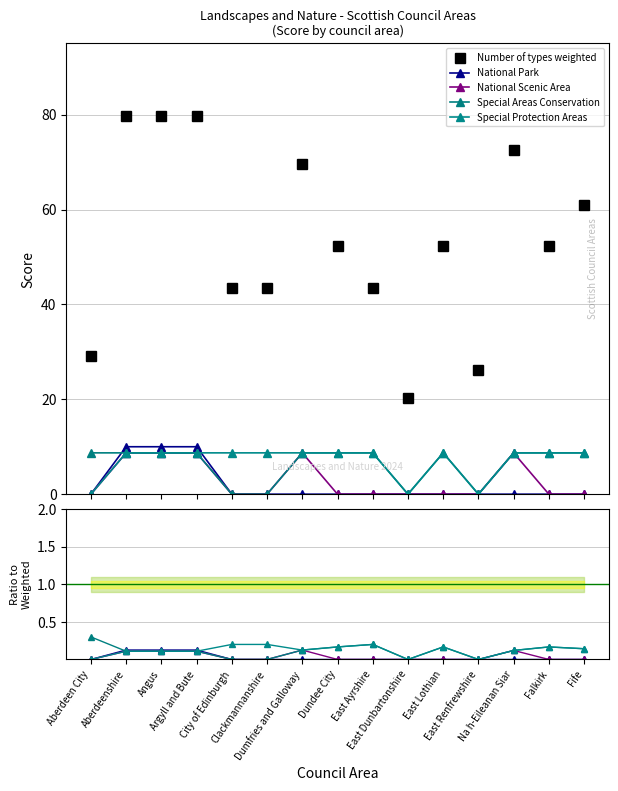

At which category does the chart reach its minimum across all series?

Aberdeen City